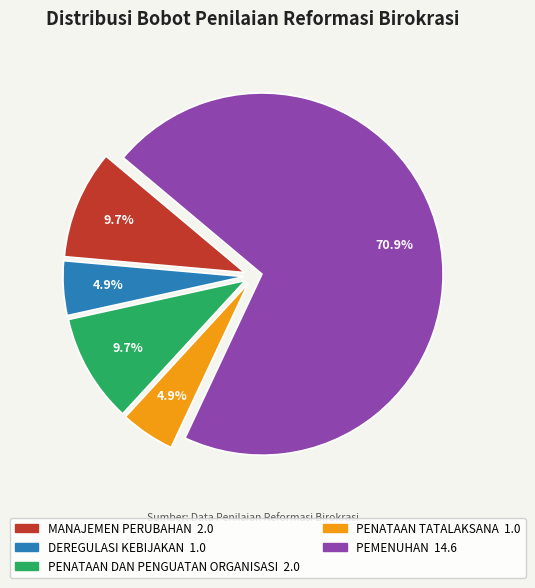

How many segments does this pie chart have?

5